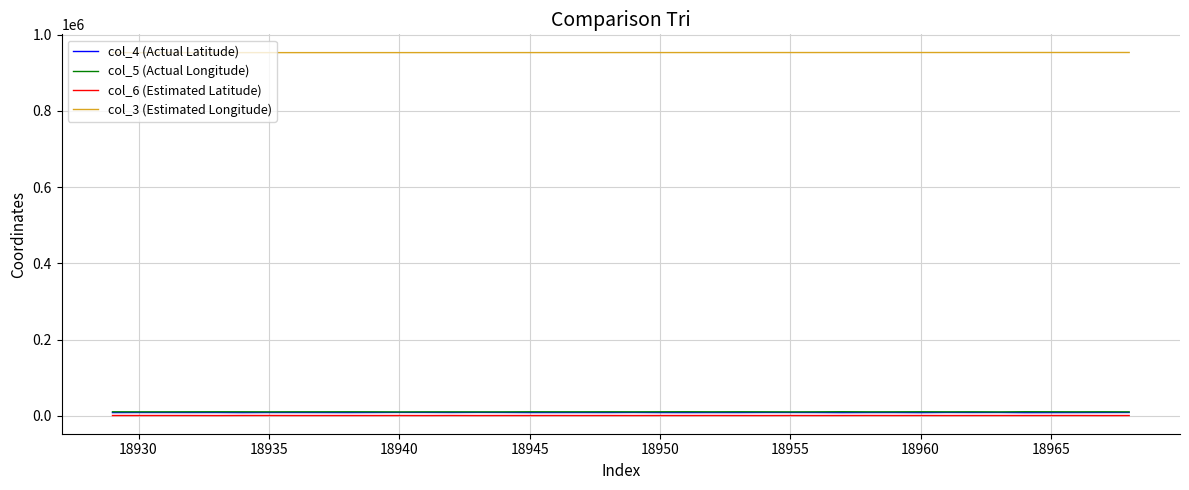

True or false: col_4 (Actual Latitude) and col_3 (Estimated Longitude) intersect in this chart.

False